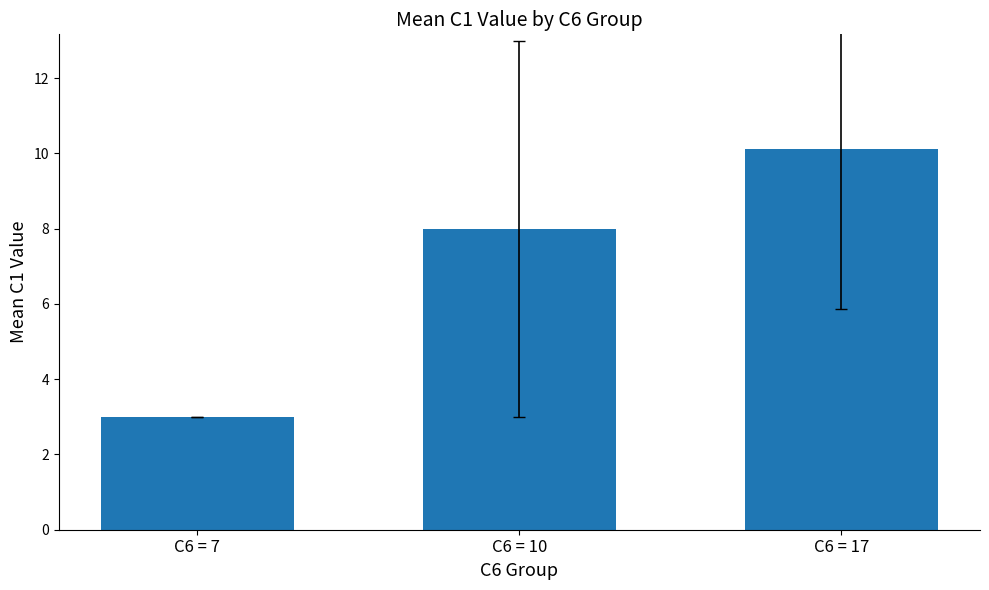

List the labels in order of value, smallest first.

C6 = 7, C6 = 10, C6 = 17